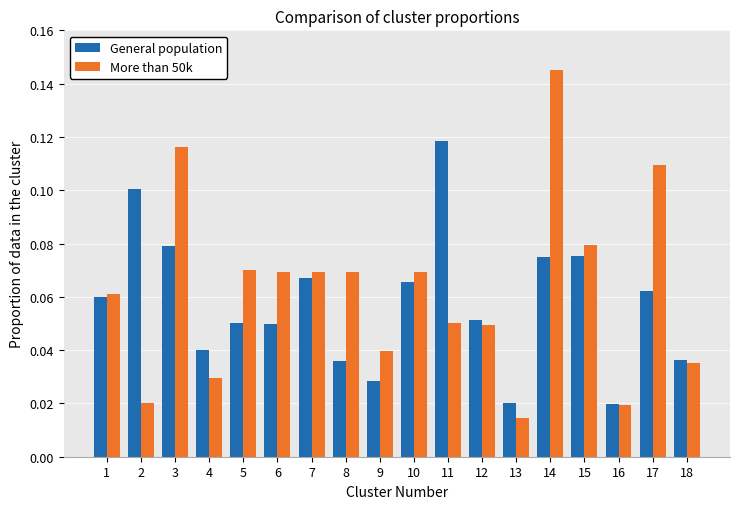

How many More than 50k values are between 0 and 1?

18